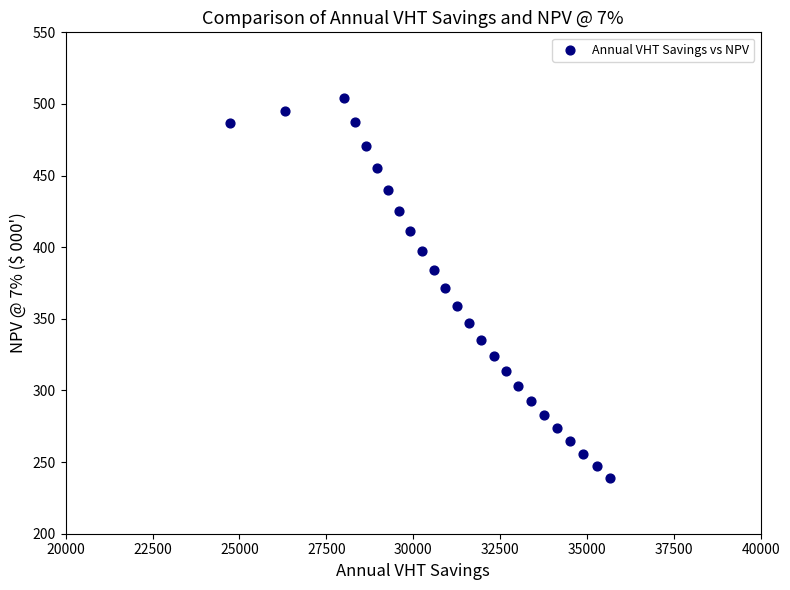

What is the range of X values (max minus min)?

10954.1